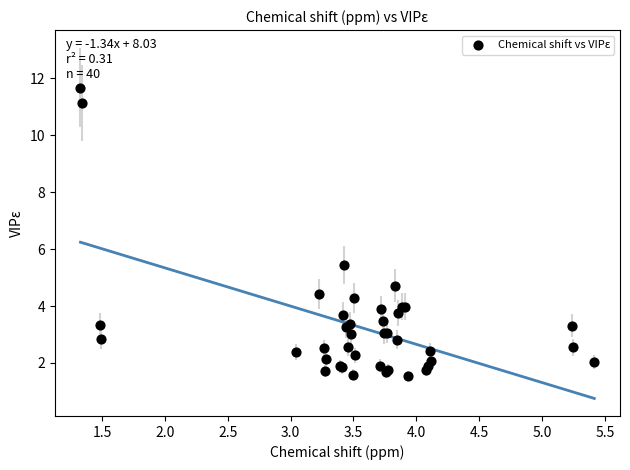

What Y value in the scatter plot is closest to 6?

5.4